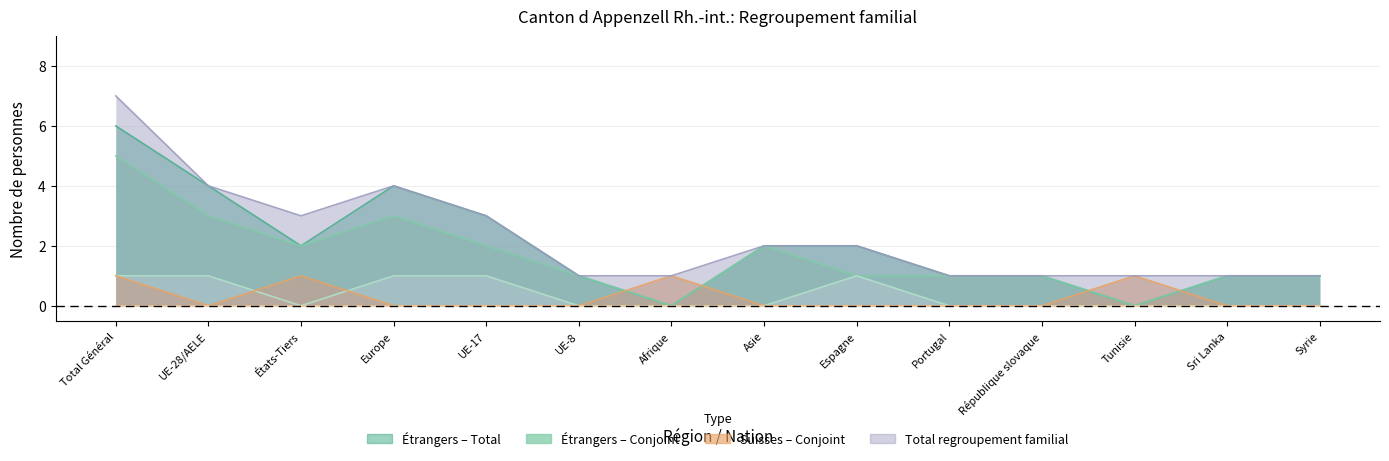

What is the sum of the Regroupement familial de suisses Conjoint values at Tunisie and Afrique?

2